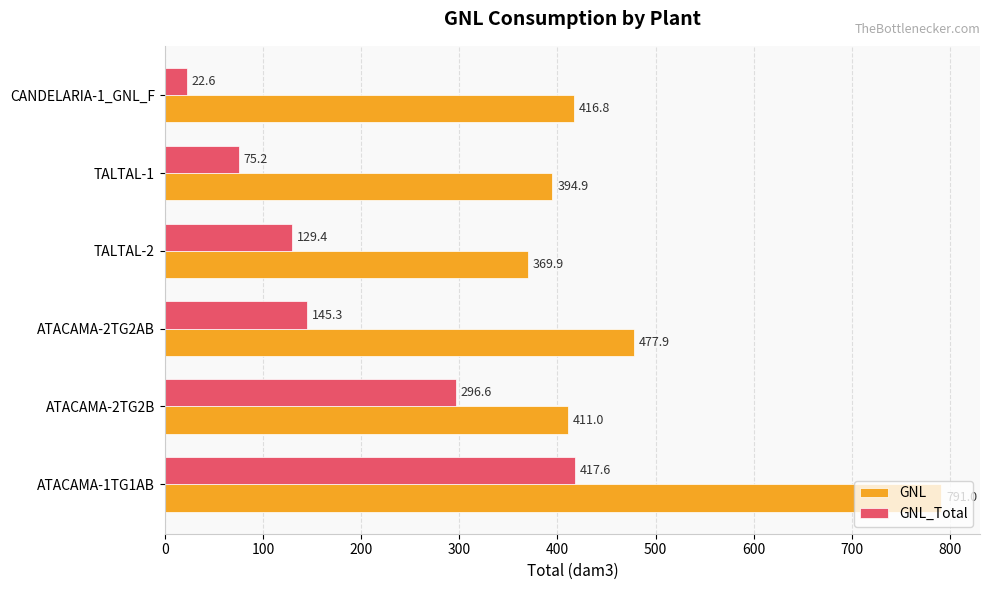

Rank the series by their maximum value, from highest to lowest.

GNL, GNL_Total